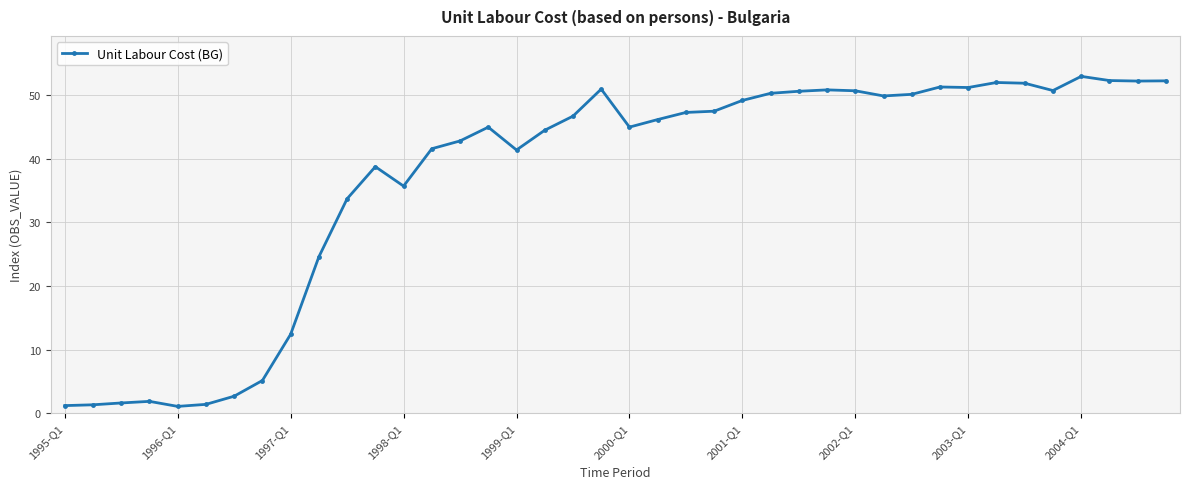

What is the maximum value shown in the chart?

53.0